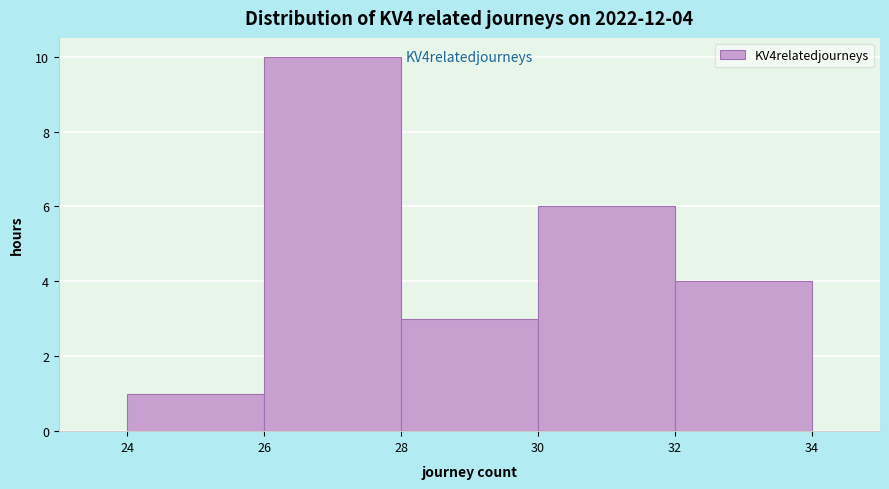

Which range on the x-axis has the tallest bar?

26 to 28